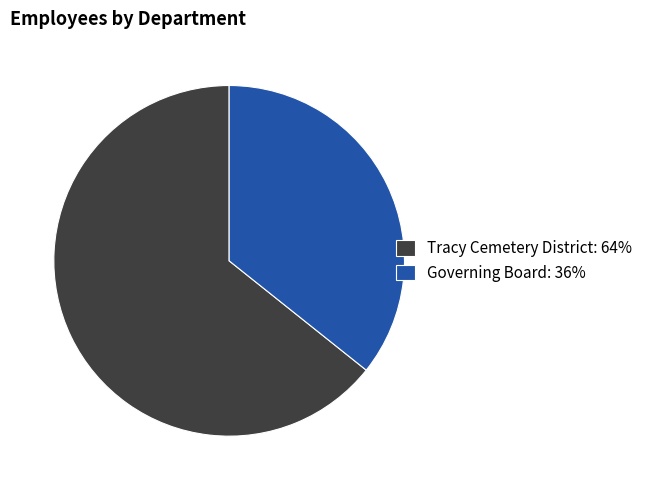

True or false: Governing Board accounts for 45% of the total.

False